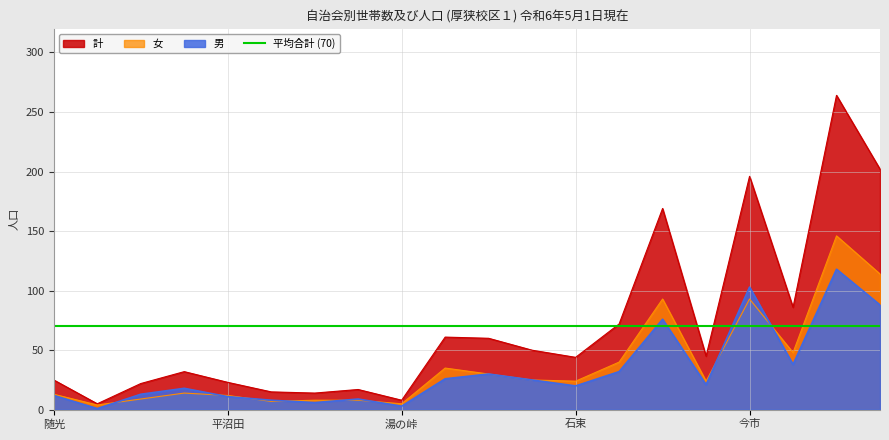

At how many categories does at least one series exceed 177?

3